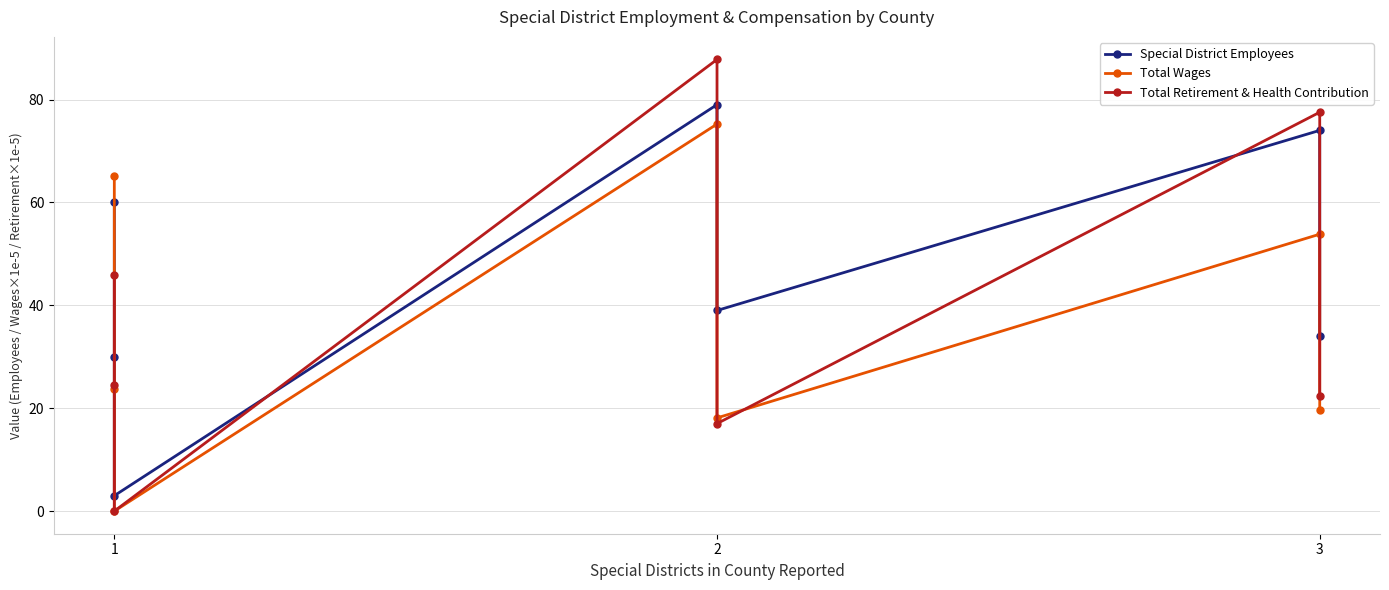

Reading left to right, list all the values displayed in this chart.

Special District Employees: 60.0	30.0	3.0	79.0	39.0	74.0	34.0
Total Wages: 65.1	23.7	0.0	75.2	18.1	53.8	19.6
Total Retirement & Health Contribution: 45.9	24.5	0.0	87.8	17.0	77.5	22.4